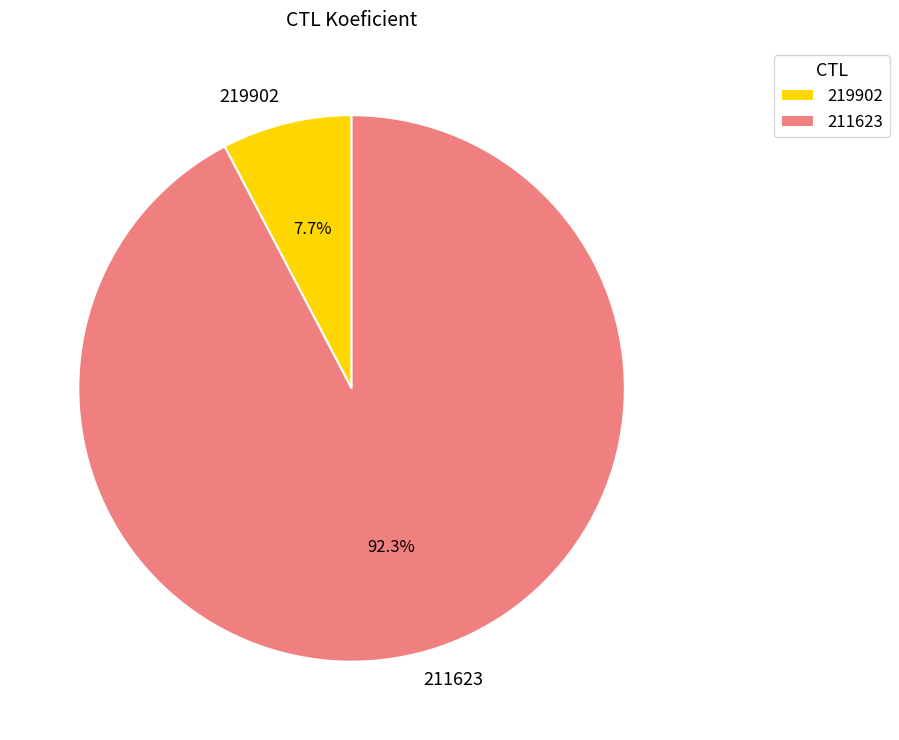

How many segments does this pie chart have?

2